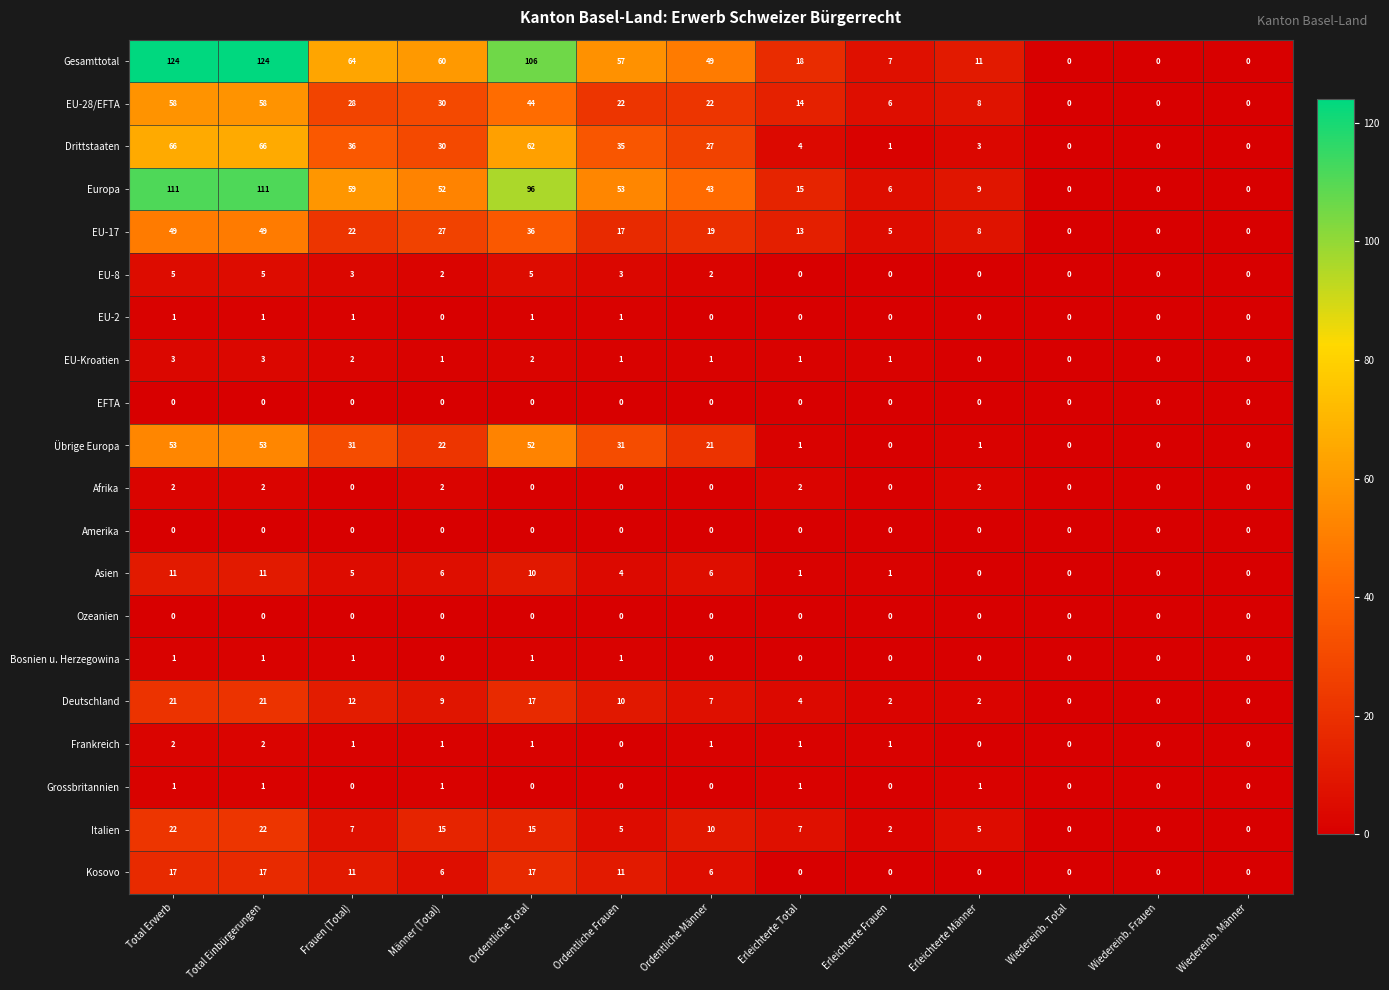

Which series has the widest spread of values?

Gesamttotal